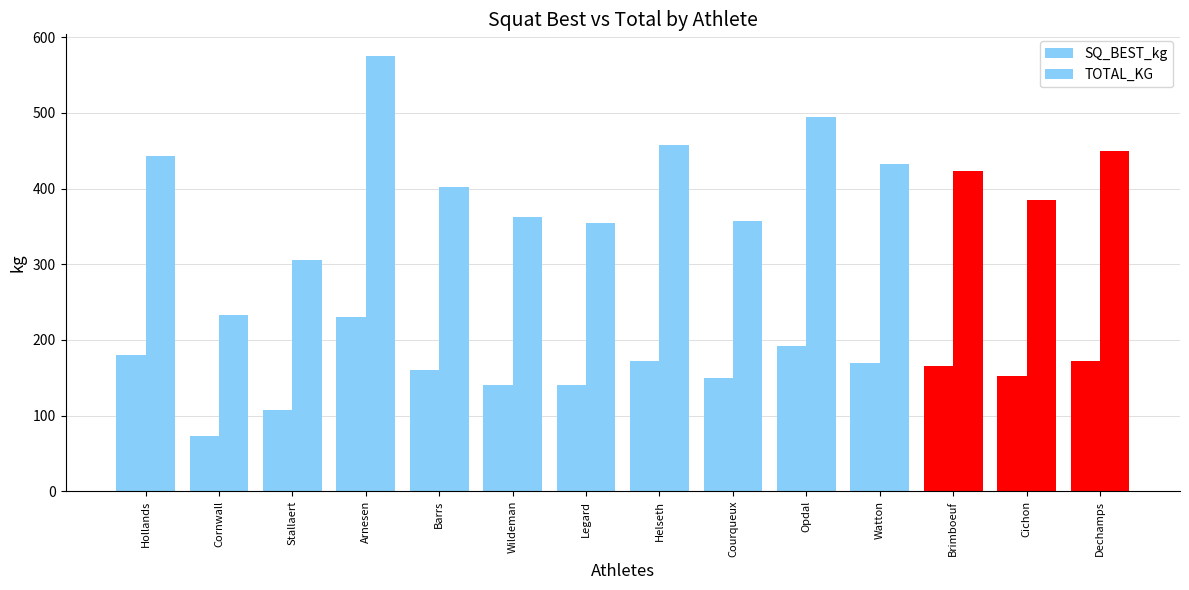

Which series has the widest spread of values?

TOTAL_KG